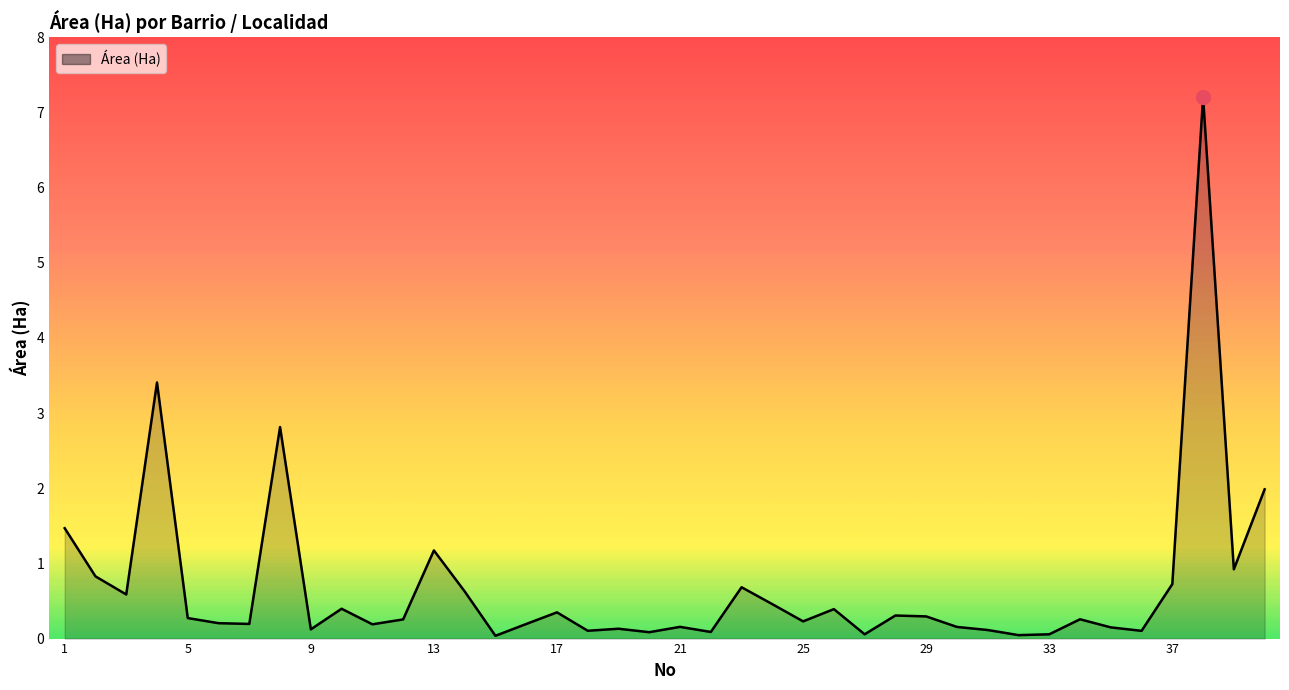

What is the maximum value shown in the chart?

7.2